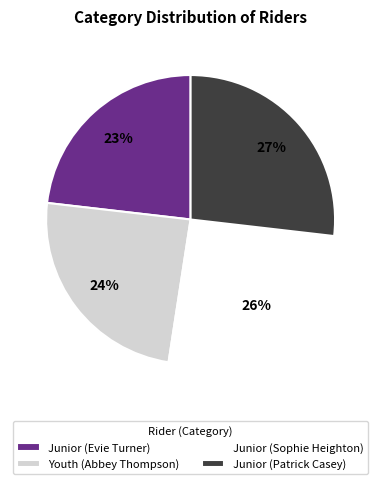

To the nearest percent, what is the difference between the largest and smallest slice percentages?

4%